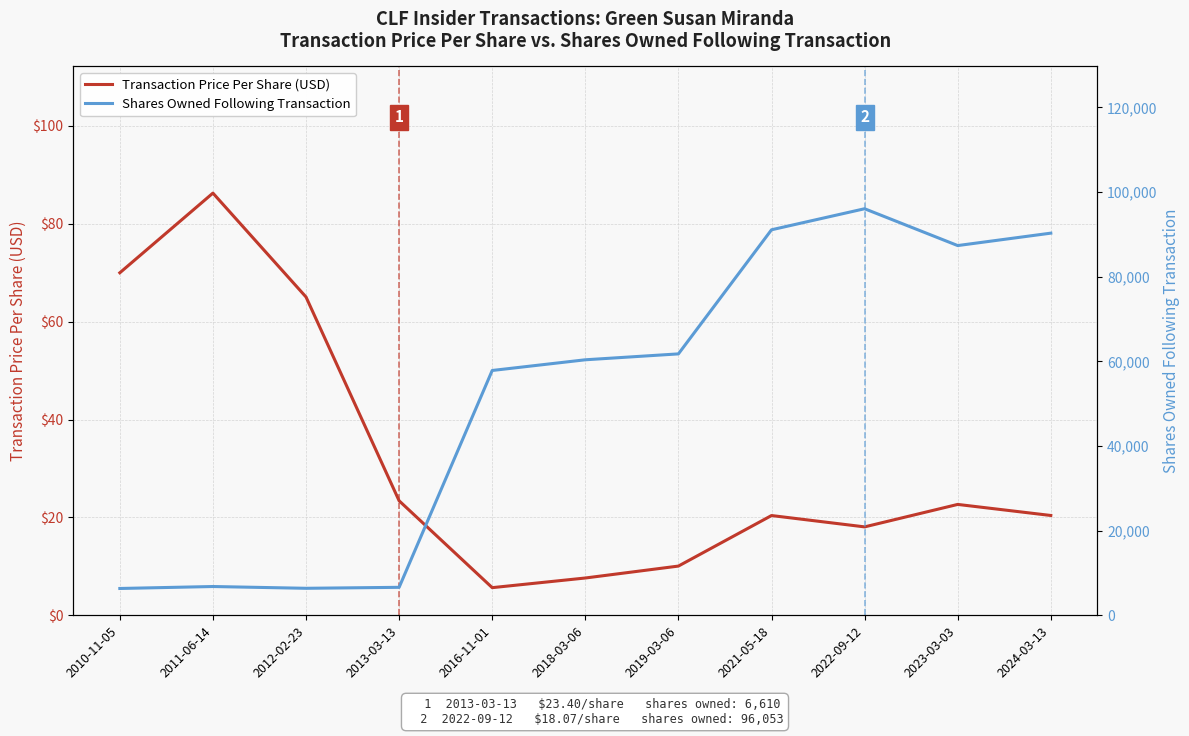

Reading left to right, extract all data points from this chart.

Transaction Price Per Share (USD): 70.0	86.3	65.1	23.4	5.7	7.6	10.1	20.4	18.1	22.7	20.4
Shares Owned Following Transaction: 6337.0	6800.0	6380.0	6610.0	57841.0	60367.0	61761.0	91082.0	96053.0	87353.0	90286.0